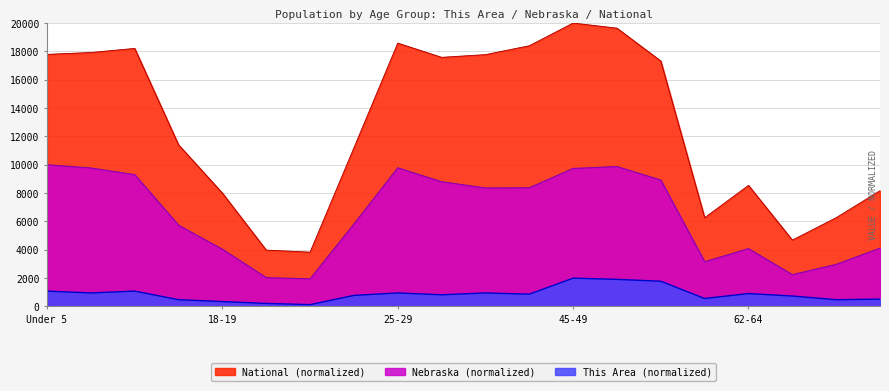

True or false: This Area and Nebraska intersect in this chart.

False